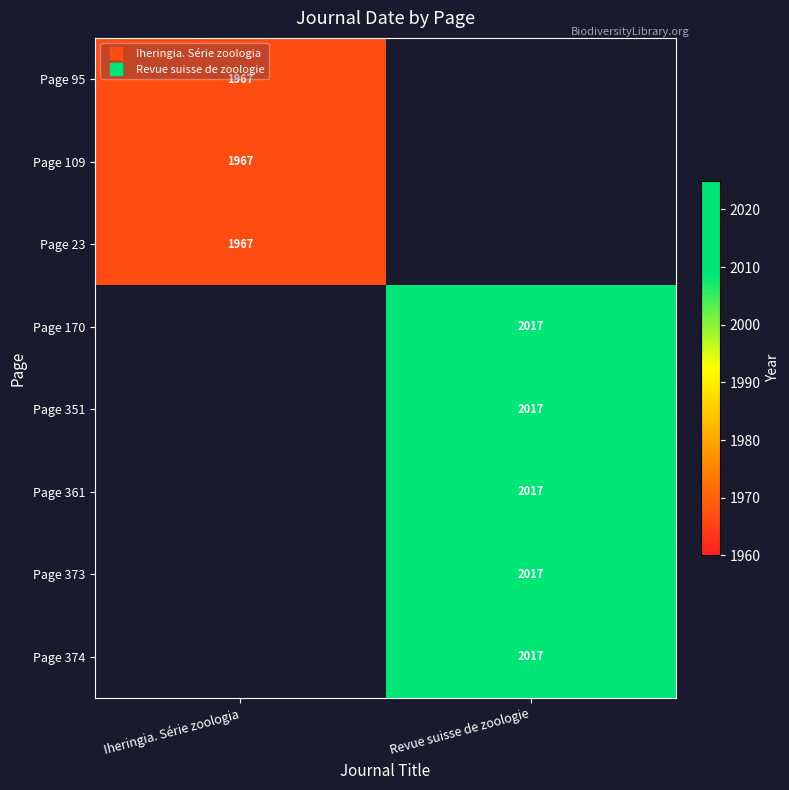

List the labels in order of Page 109 value, largest first.

Iheringia. Série zoologia, Revue suisse de zoologie